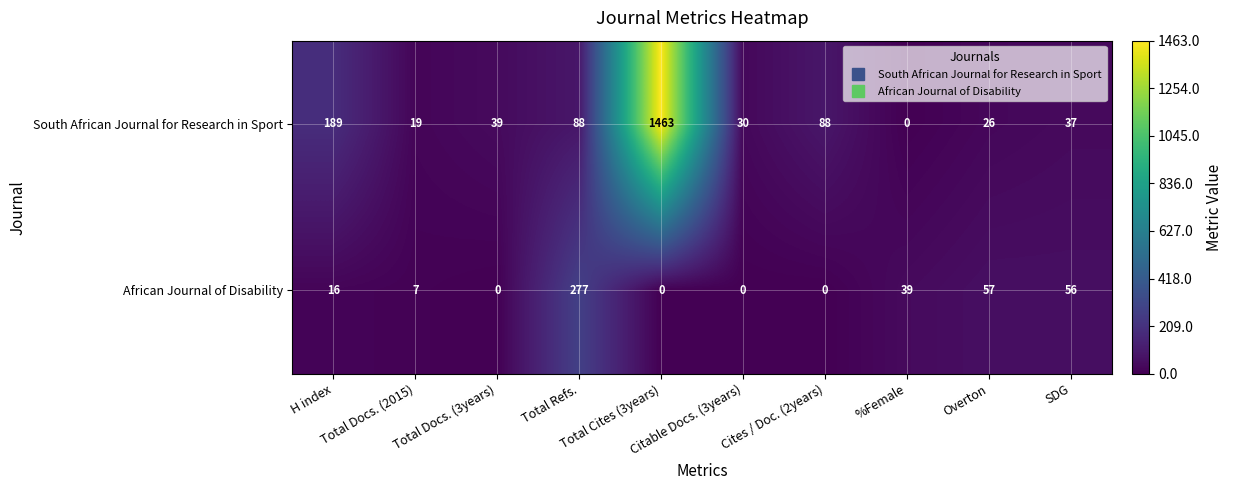

What is the sum of all African Journal of Disability values?

452